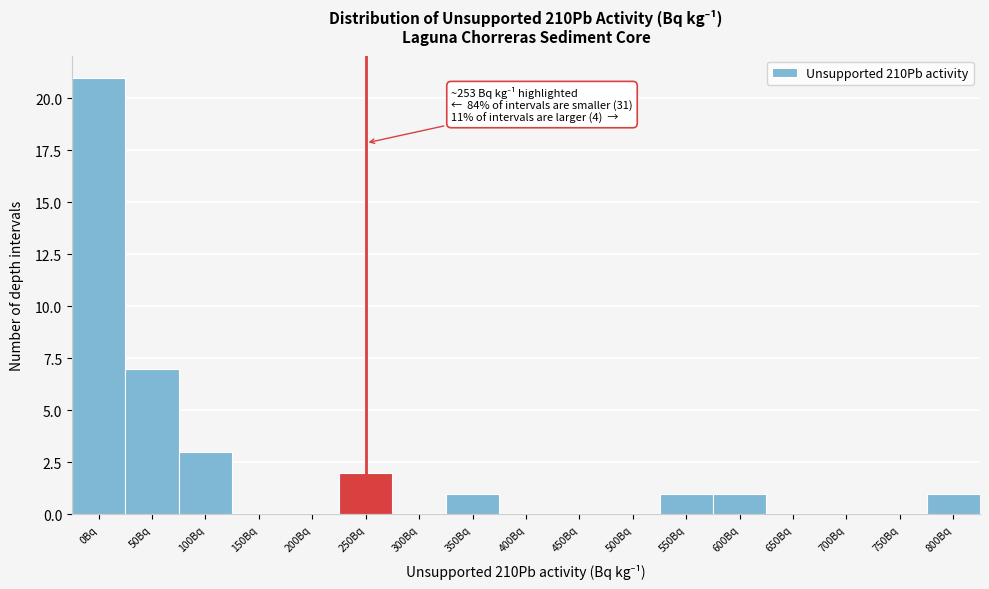

Reading left to right, transcribe all the data shown in this chart.

0Bq=21	50Bq=7	100Bq=3	150Bq=0	200Bq=0	250Bq=2	300Bq=0	350Bq=1	400Bq=0	450Bq=0	500Bq=0	550Bq=1	600Bq=1	650Bq=0	700Bq=0	750Bq=0	800Bq=1